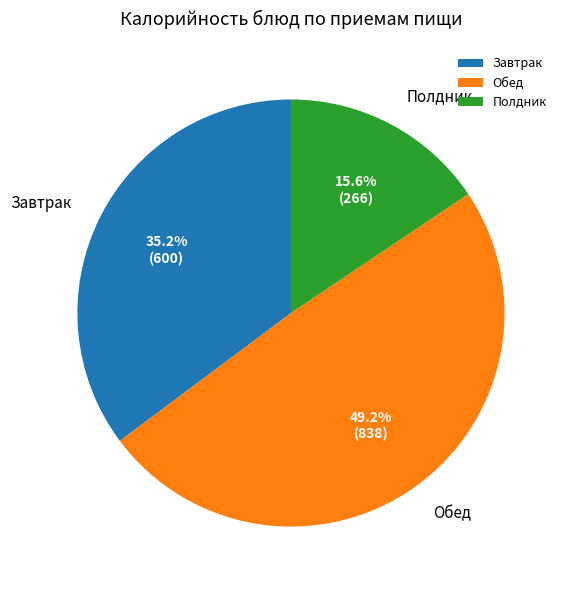

Rank the categories by value from lowest to highest.

Полдник, Завтрак, Обед